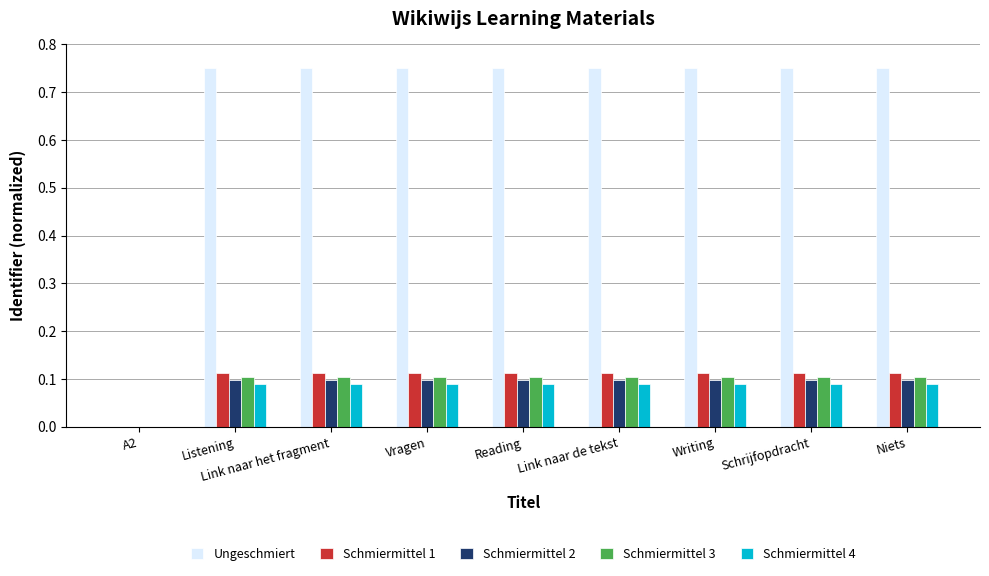

The value of Schmiermittel 1 at Listening is 0.1. True or false?

True